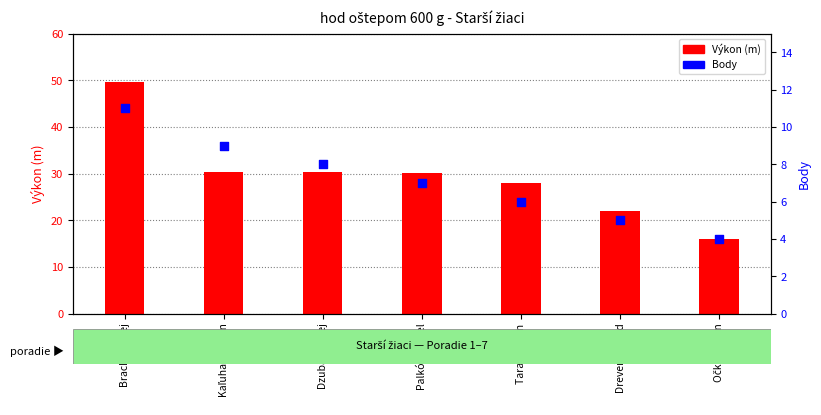

Which series contains the highest Y value?

Výkon (m)